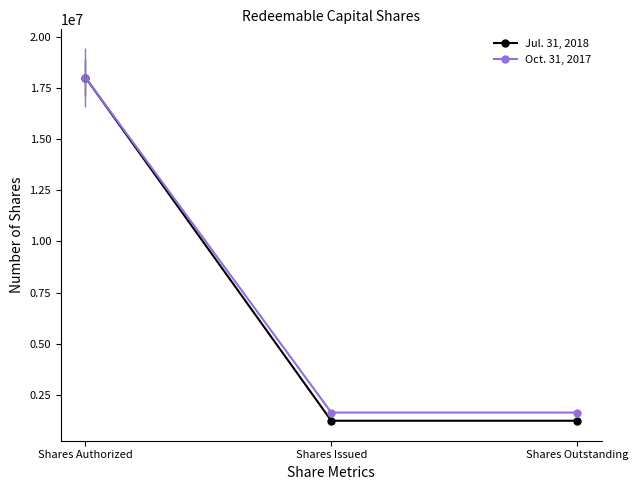

At how many categories does at least one series exceed 12662501?

1